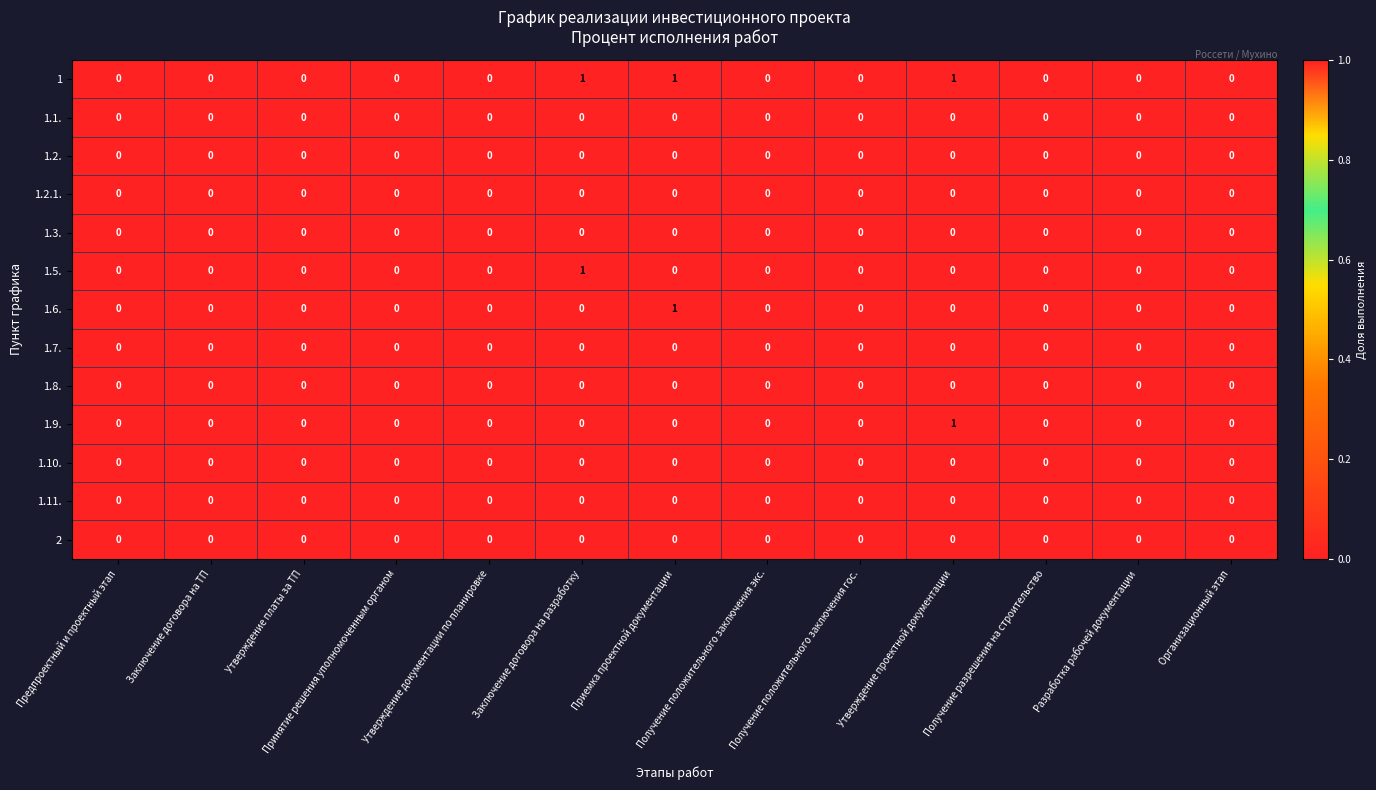

Is it true that 1.2. equals 0 at Принятие решения уполномоченным органом?

True